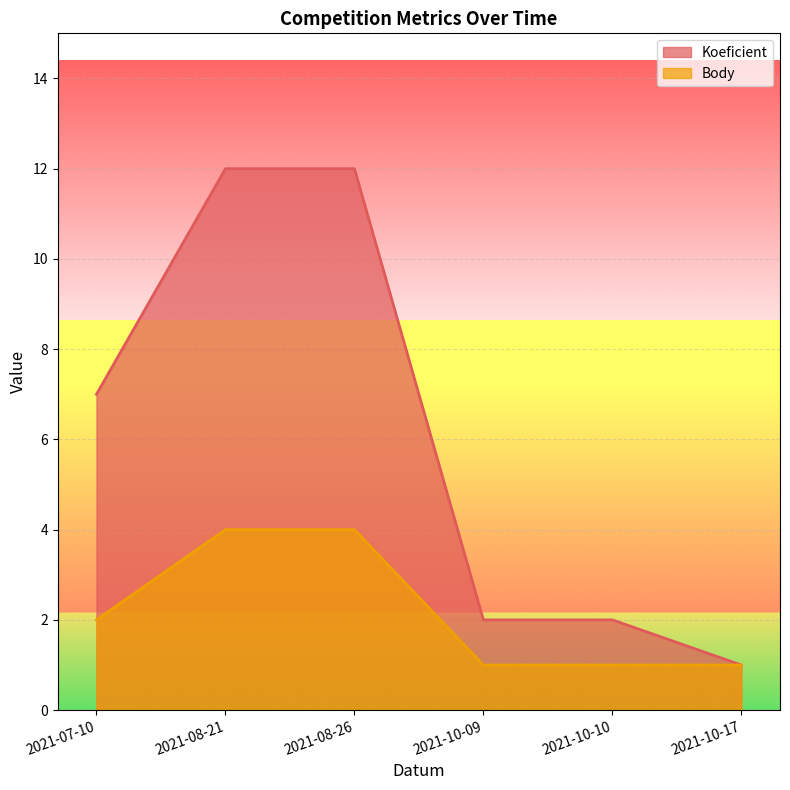

What is the sum of all Body values?

13